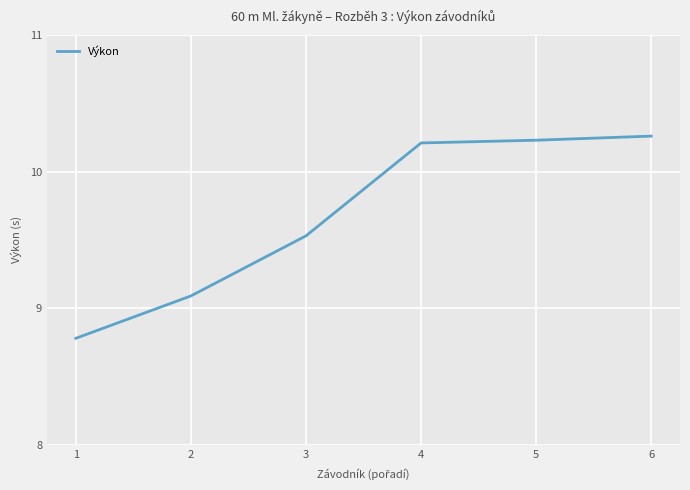

At which label does the data first exceed 10?

4